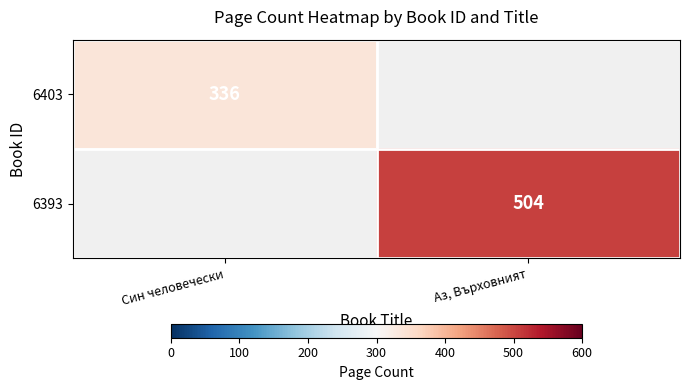

Is the value of 6403 at Син человечески greater than the value of 6393 at Аз, Върховният?

No